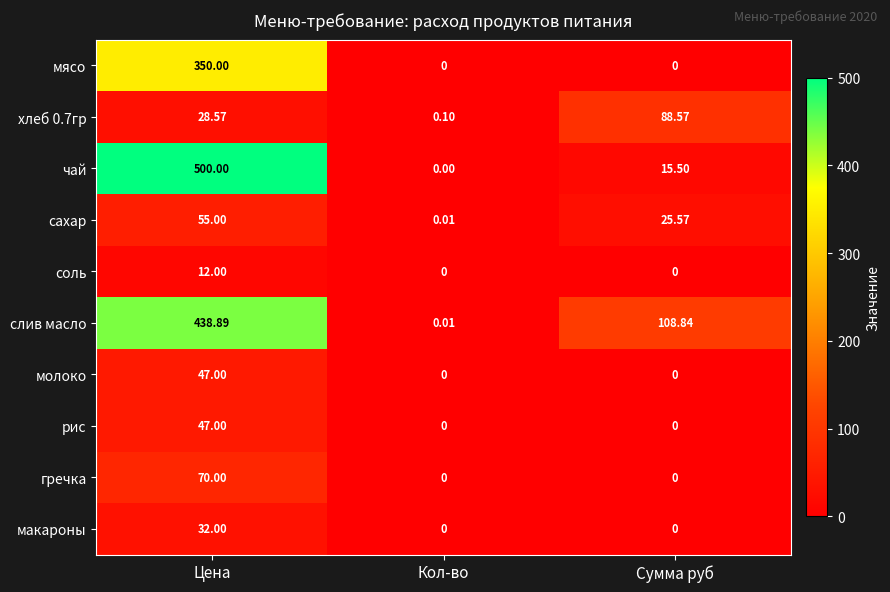

Rank the categories by слив масло value from highest to lowest.

Цена, Сумма руб, Кол-во